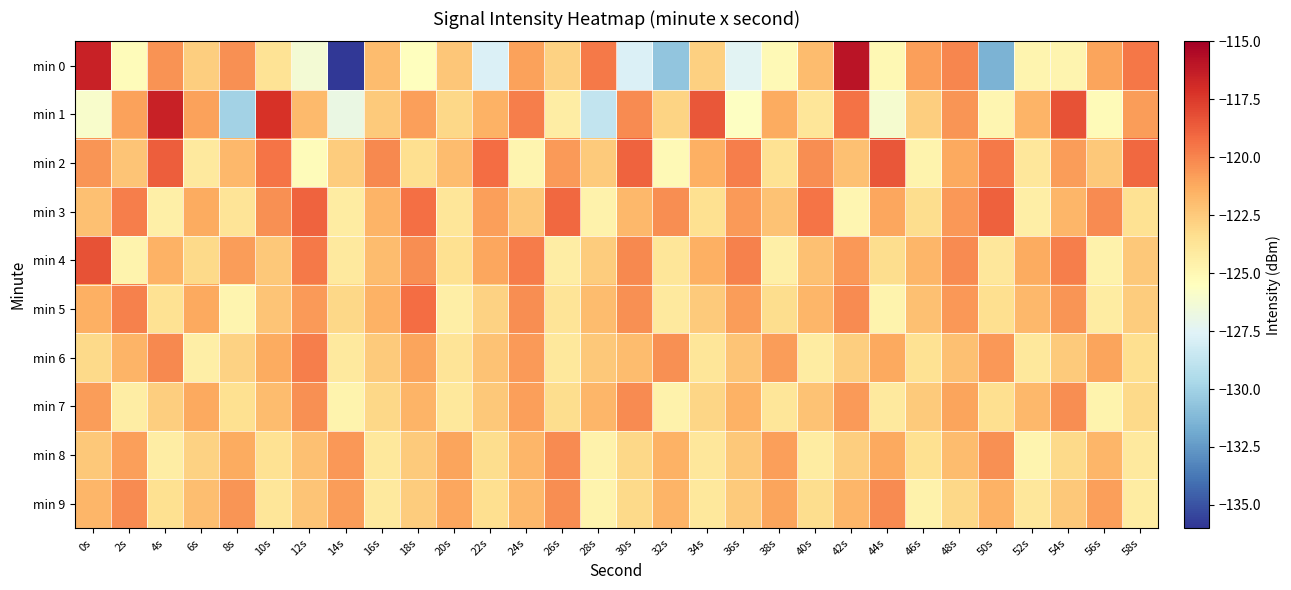

Which label corresponds to the largest value in the chart?

42s